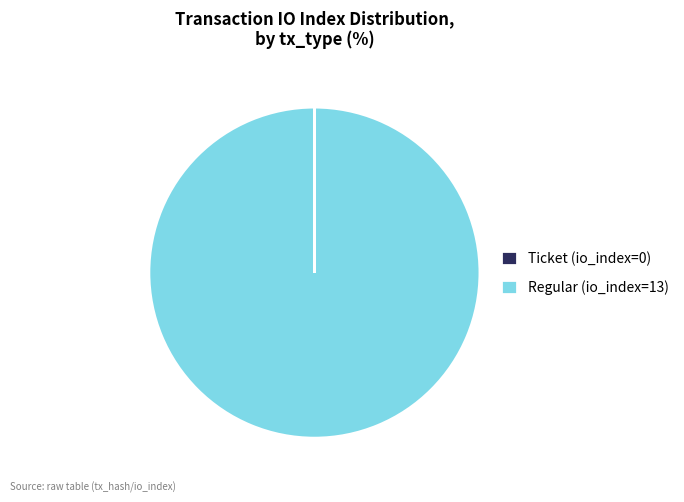

Which slice is the largest?

Regular (io_index=13)